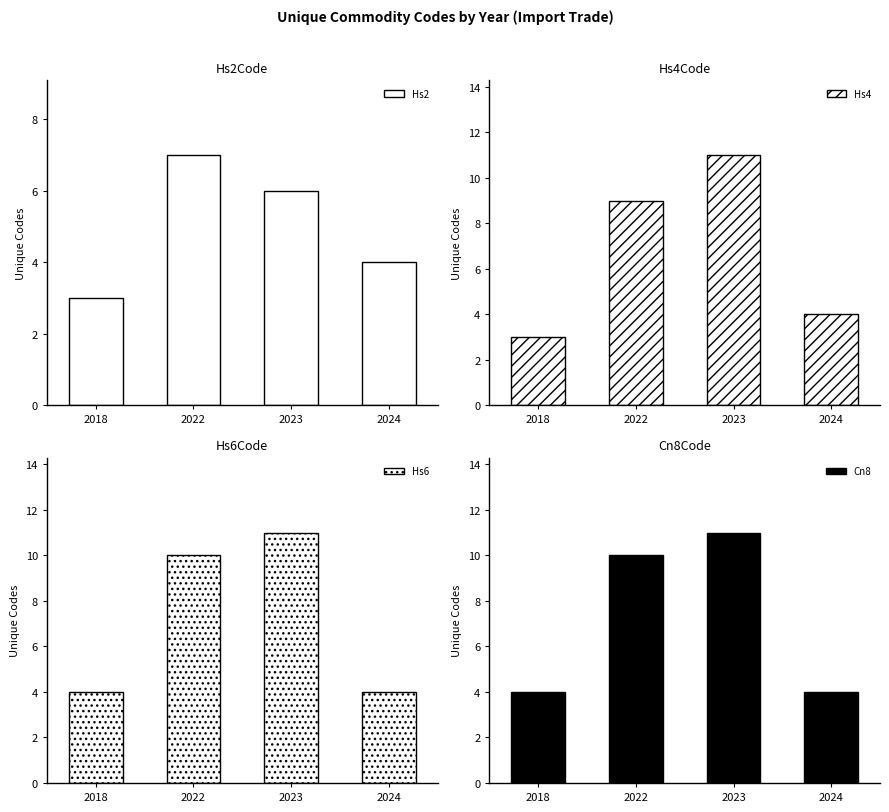

At how many categories does at least one series exceed 9?

2